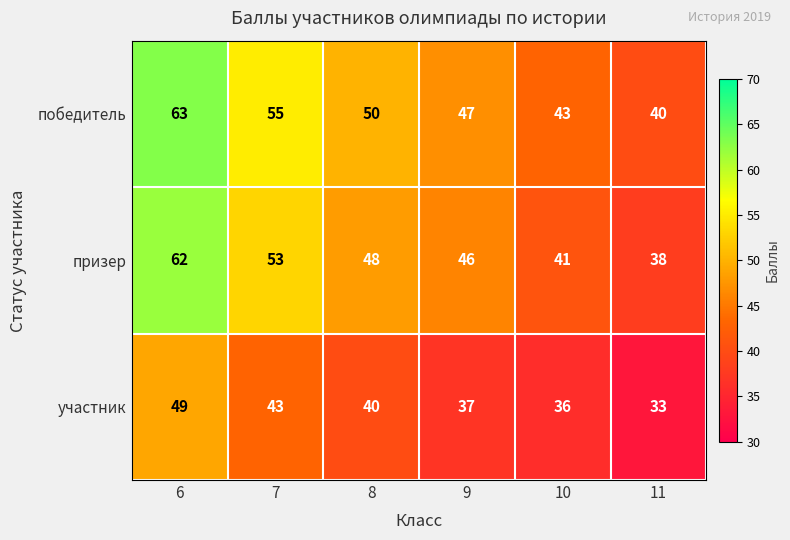

Reading left to right, transcribe all the data shown in this chart.

победитель: 6=63	7=55	8=50	9=47	10=43	11=40
призер: 6=62	7=53	8=48	9=46	10=41	11=38
участник: 6=49	7=43	8=40	9=37	10=36	11=33